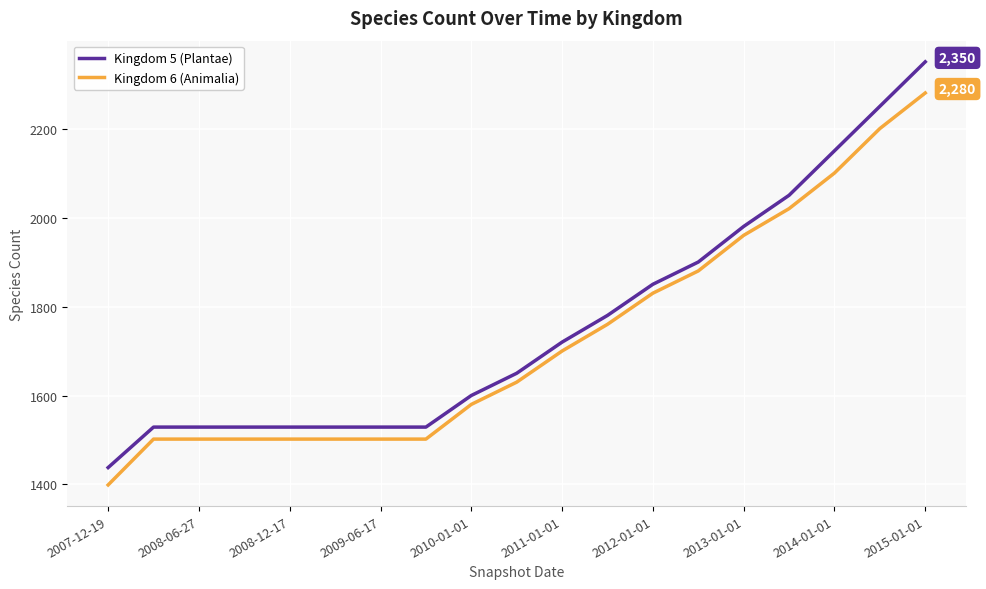

Rank the series by their maximum value, from highest to lowest.

Kingdom 5 (Plantae), Kingdom 6 (Animalia)